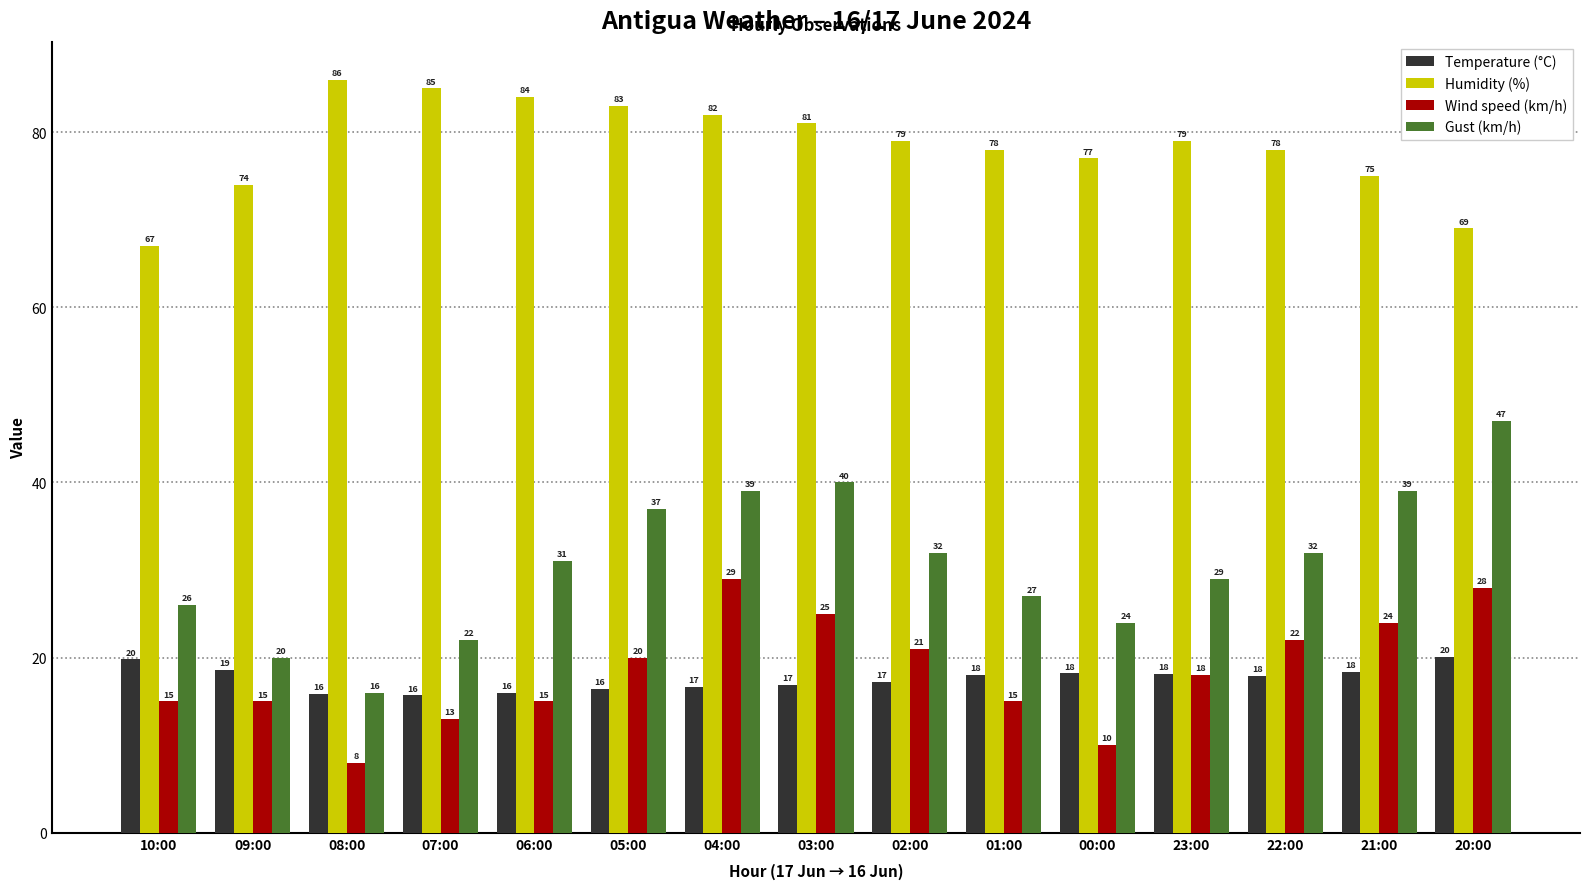

Read the Humidity (%) value at 05:00.

83.0